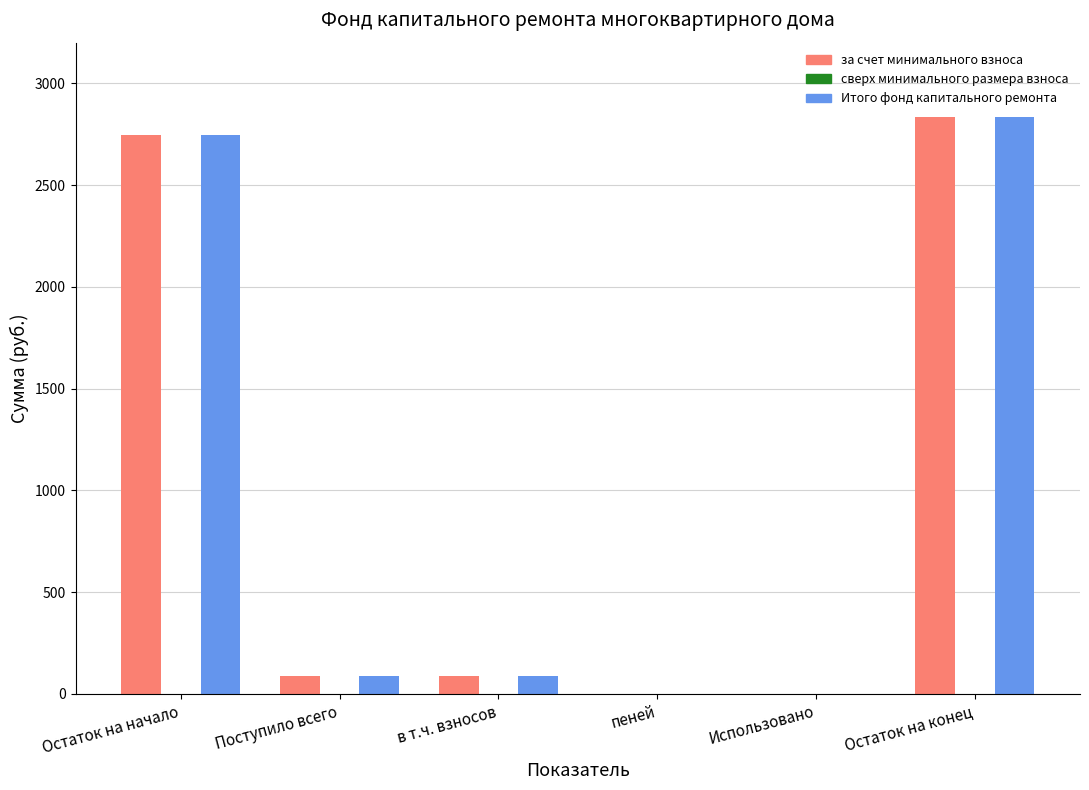

What is the total value across all series at в т.ч. взносов?

181.3